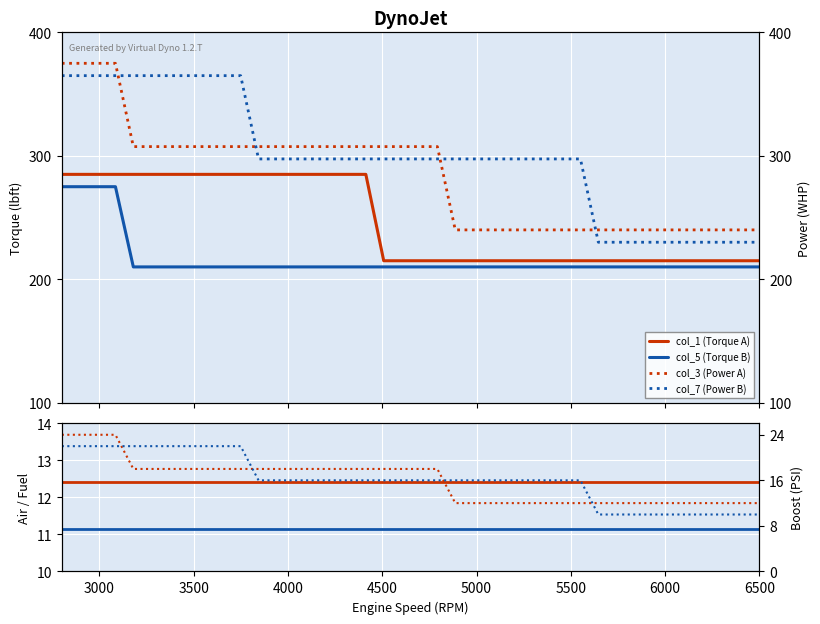

True or false: col_1 and col_3 intersect in this chart.

False